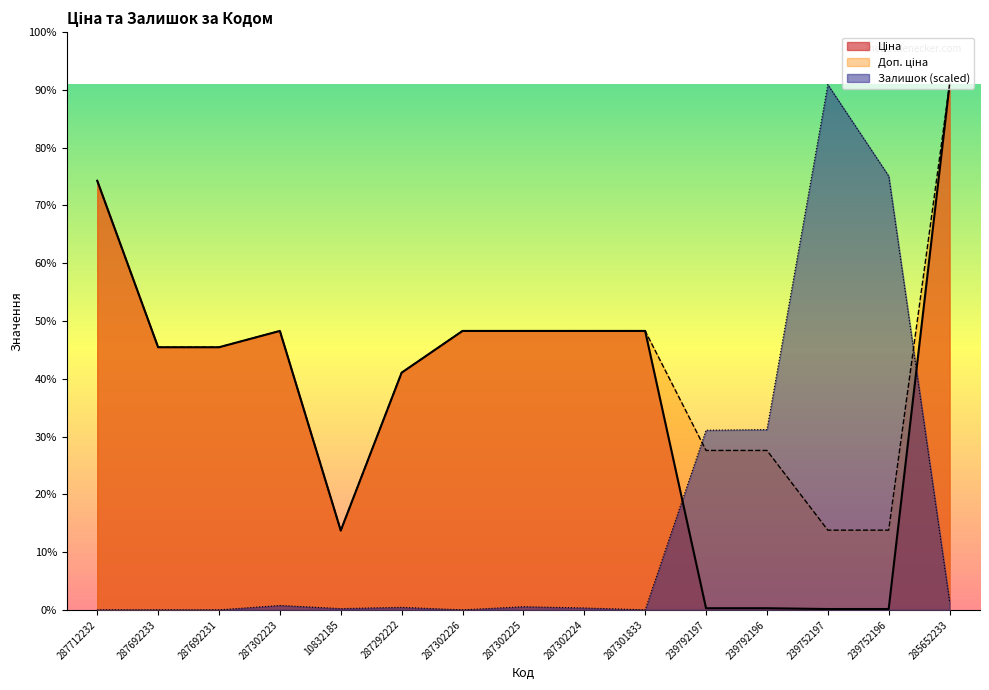

Which series changed the most between 10832185 and 239752196?

Залишок (scaled)